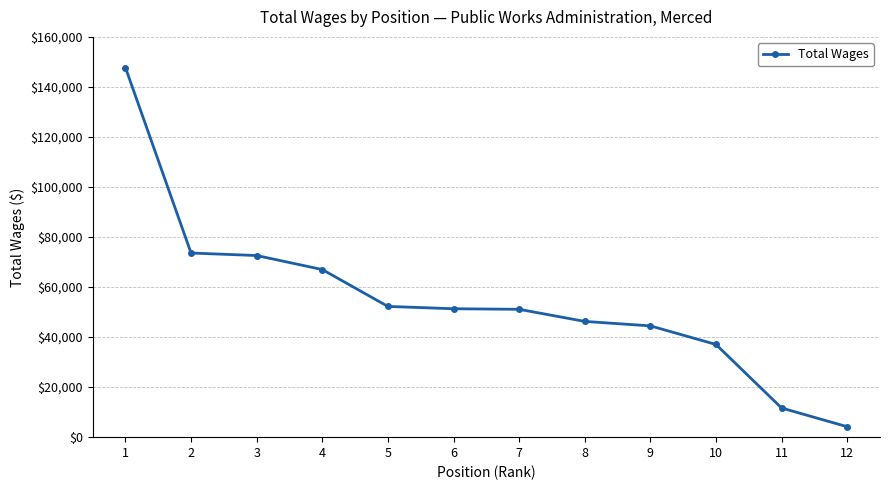

The value at 2 is 73605. True or false?

True